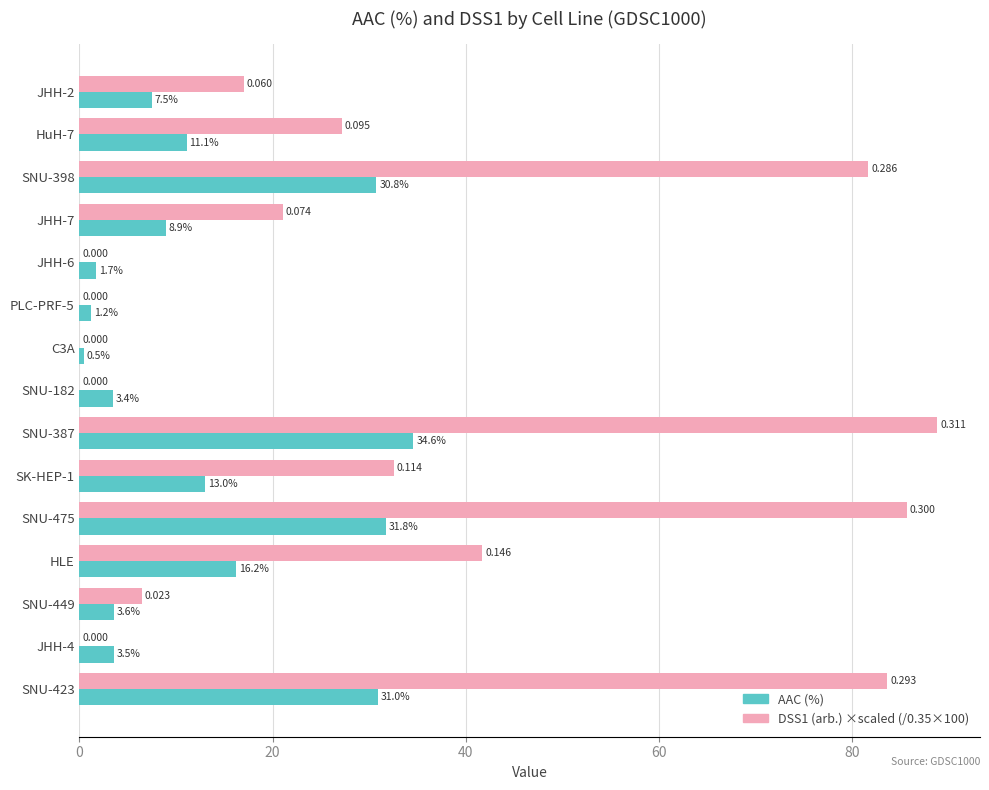

How many distinct data groups are displayed?

2